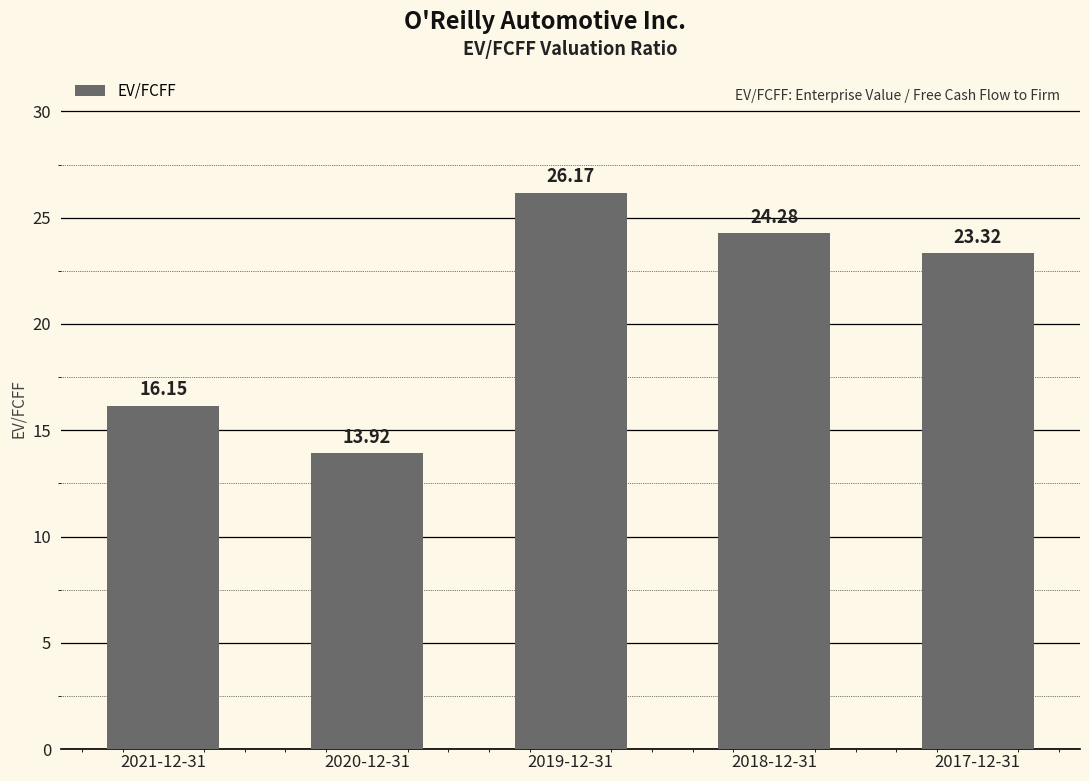

What is the minimum value shown in the chart?

13.9